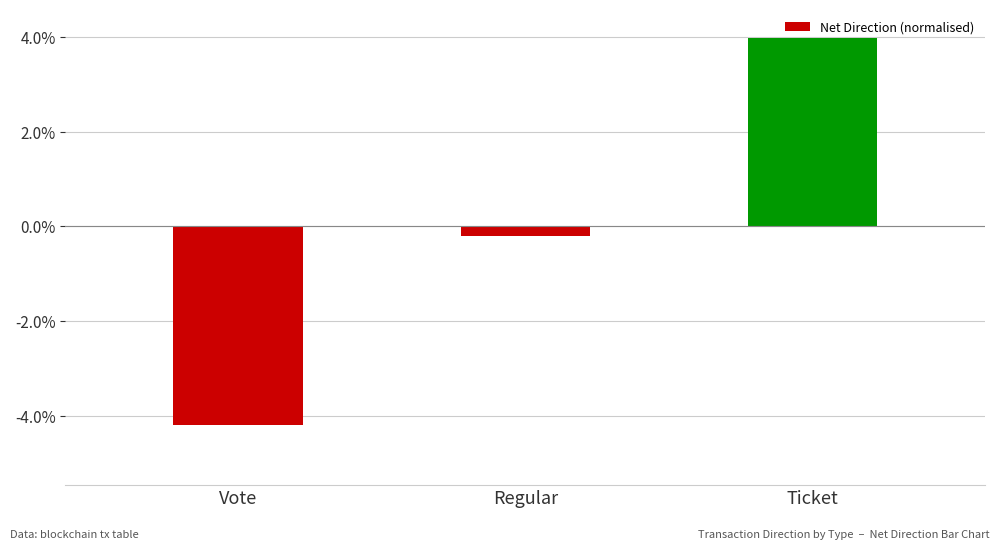

Which category has the lowest value across all series?

Vote